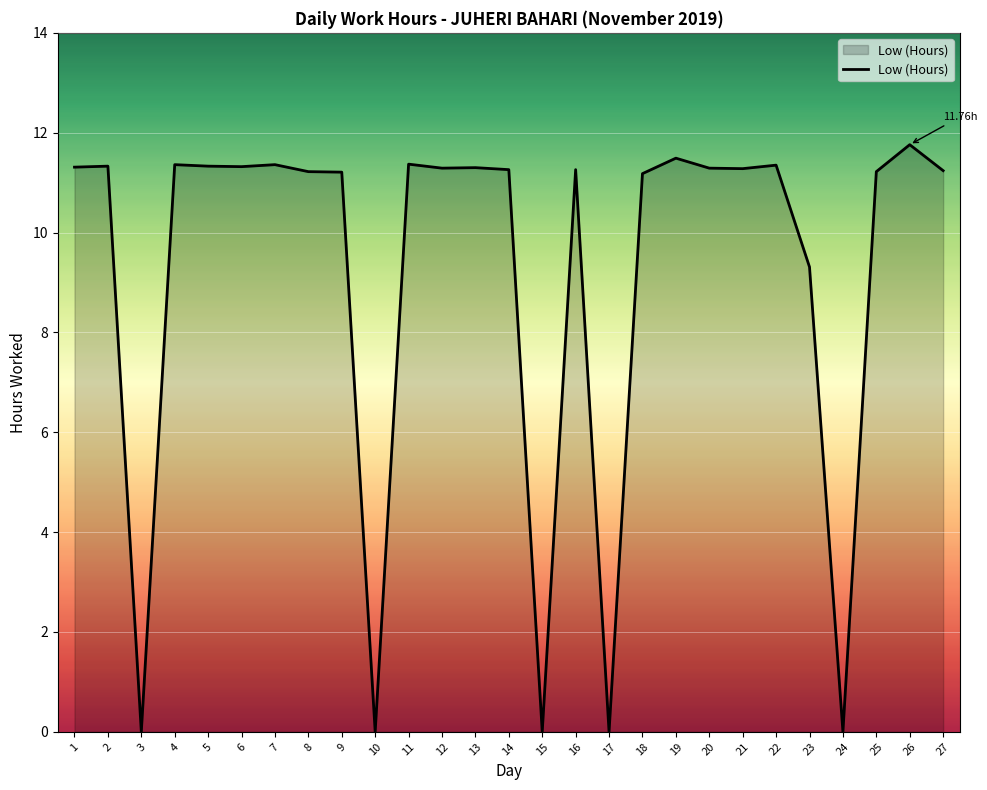

What is the ratio of the value at 1 to the value at 16?

1.0